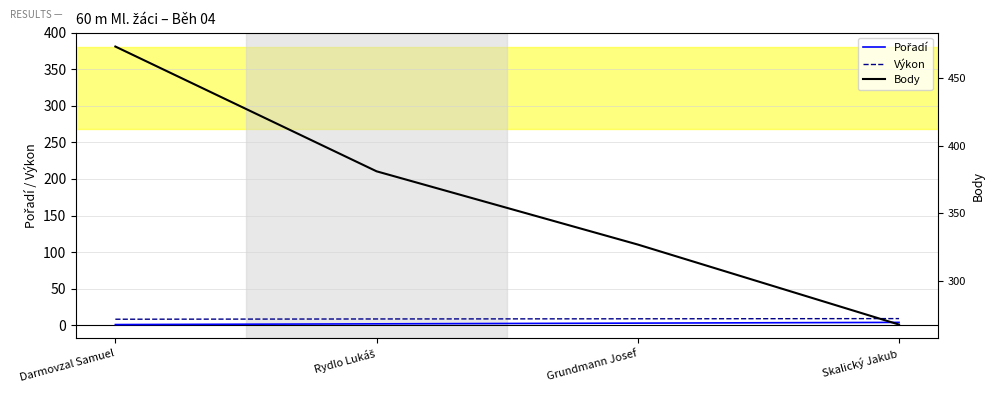

At which label does Body reach its peak?

Darmovzal Samuel